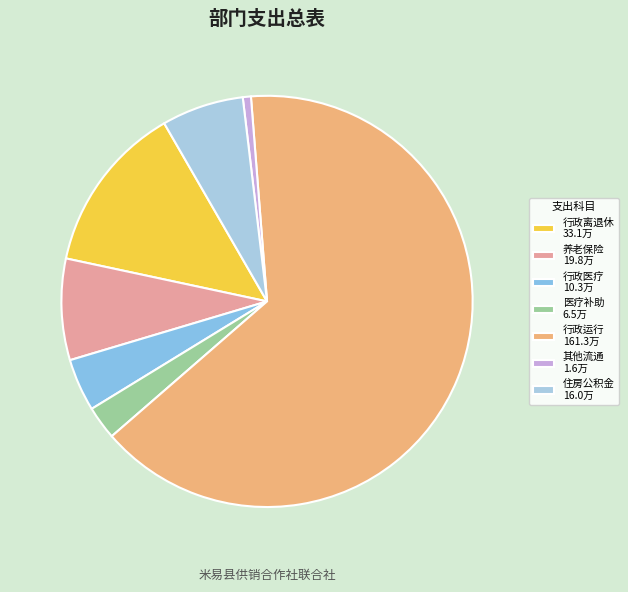

How many segments does this pie chart have?

7